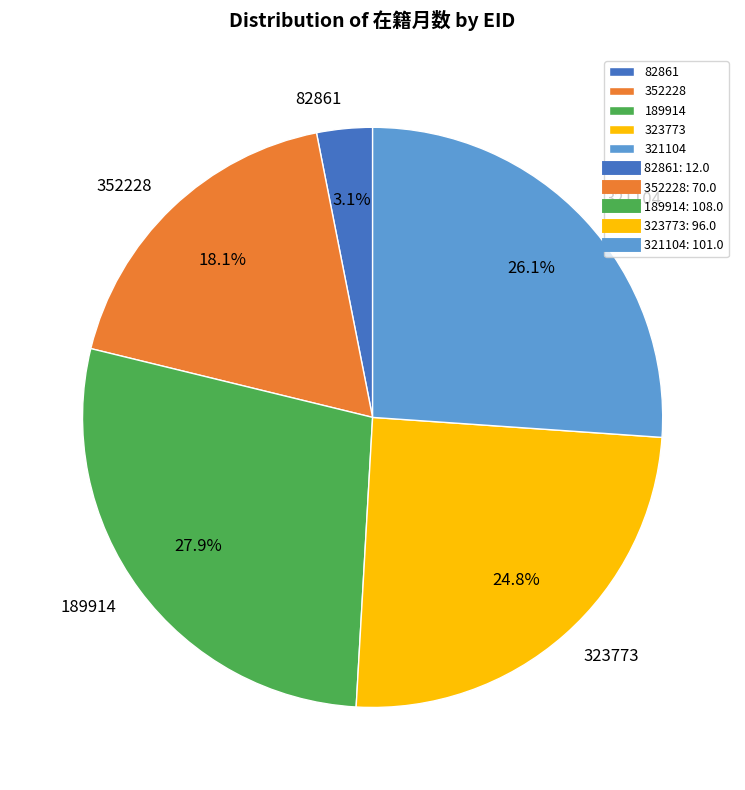

The 189914 slice represents 28% of the pie. True or false?

True